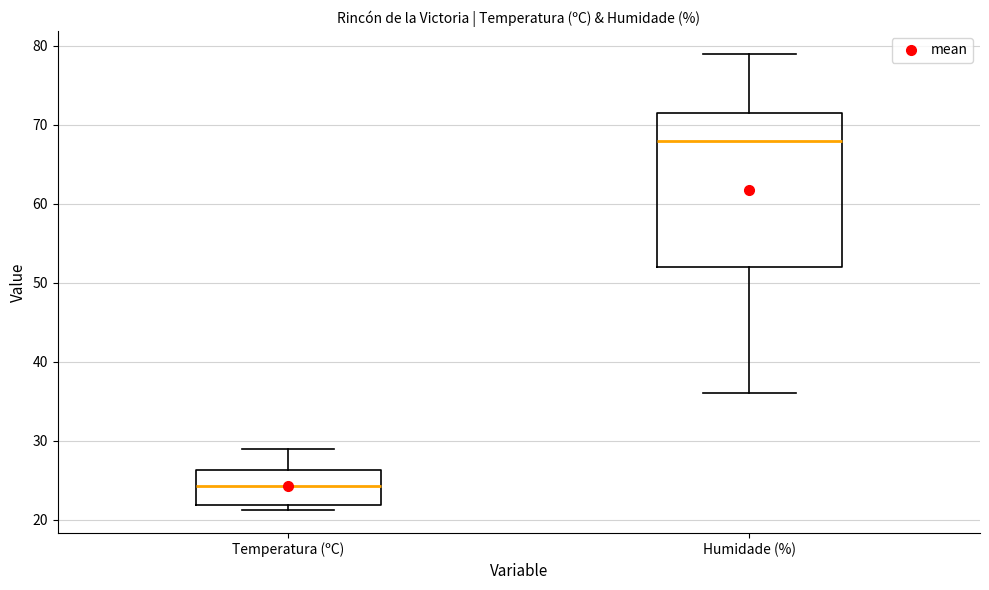

Which box's median line is the lowest?

Temperatura (ºC)